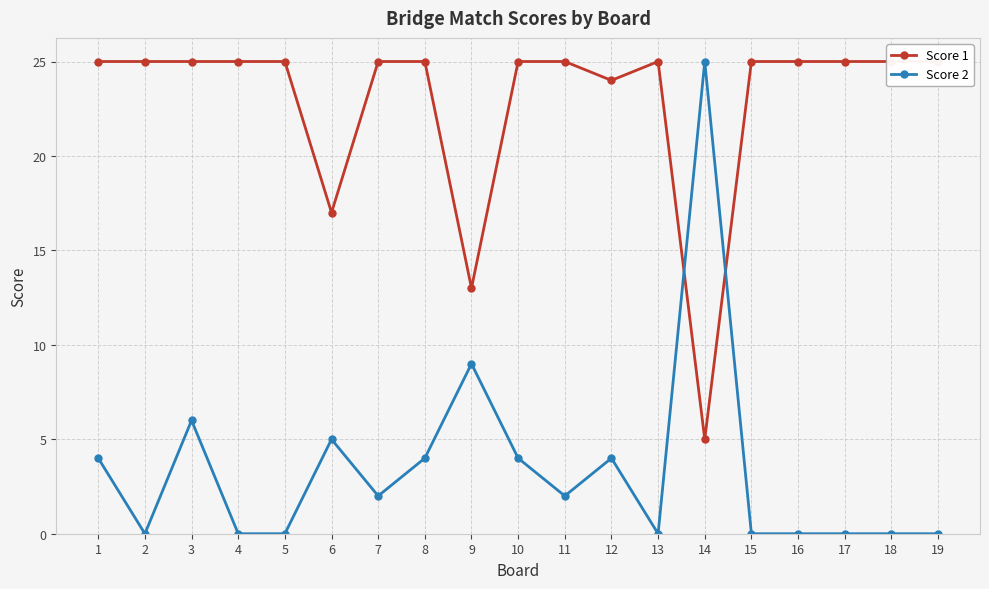

What is the difference between the maximum and minimum values in the Score 2 series?

25